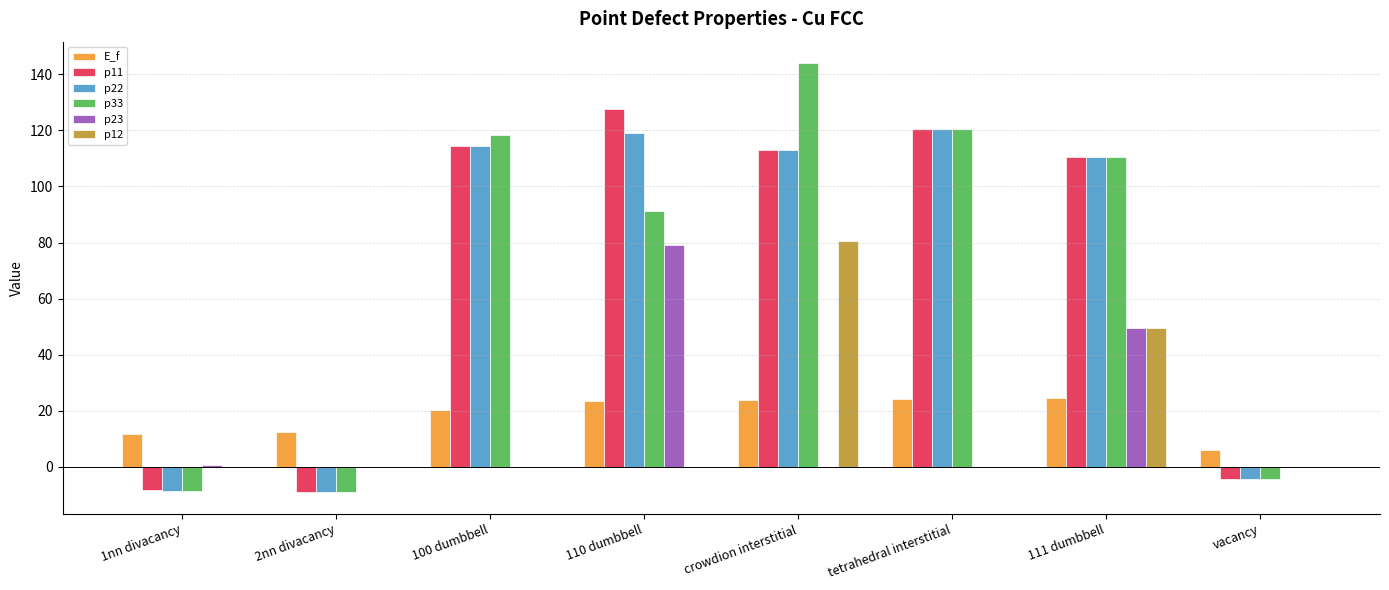

What is the sum of all E_f values?

146.5